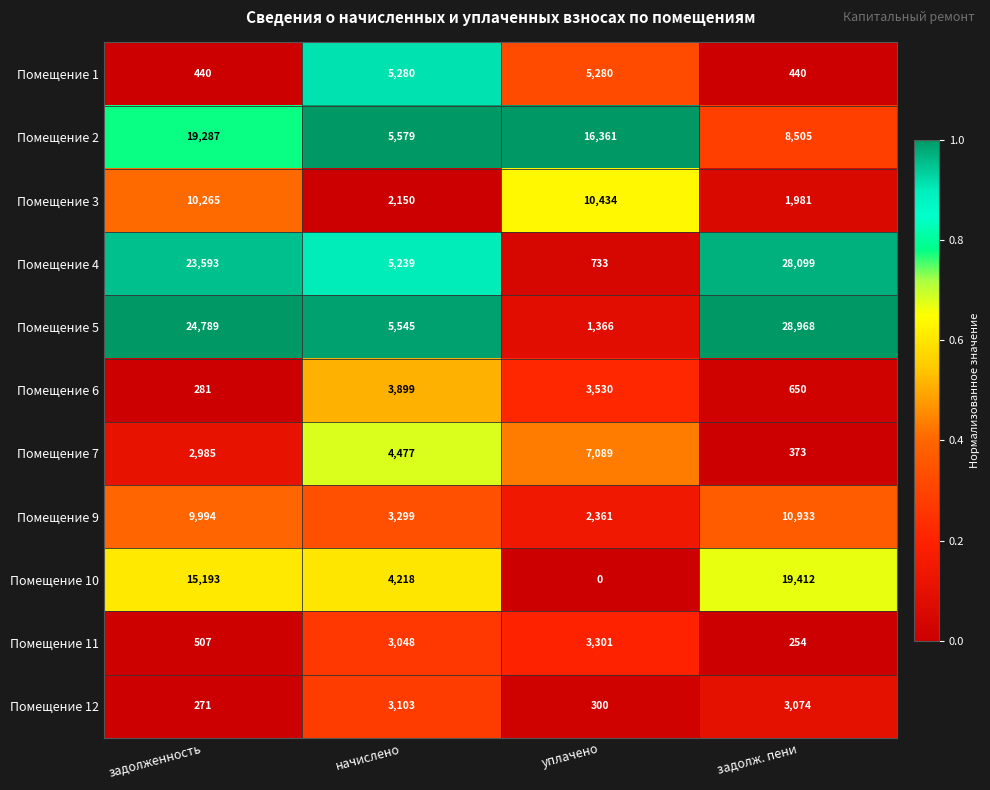

Is it true that Помещение 7 equals 11159 at уплачено?

False